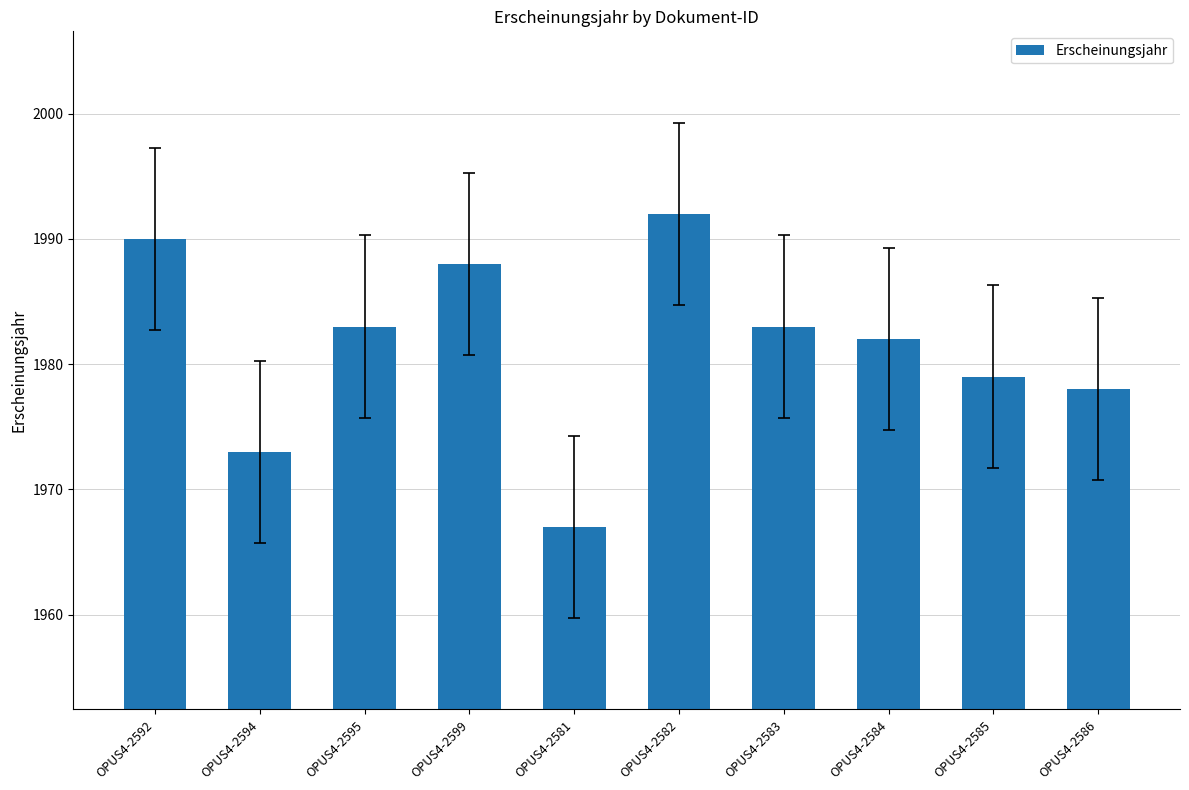

How many bars are there in total?

10